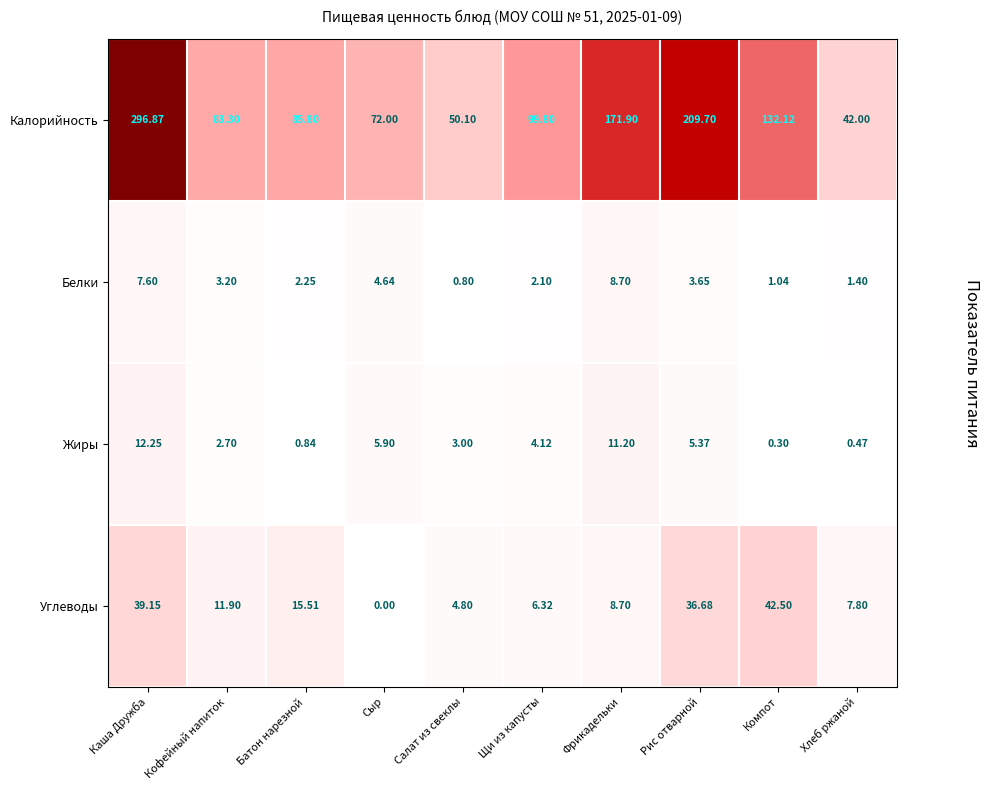

Which series has the widest spread of values?

Калорийность